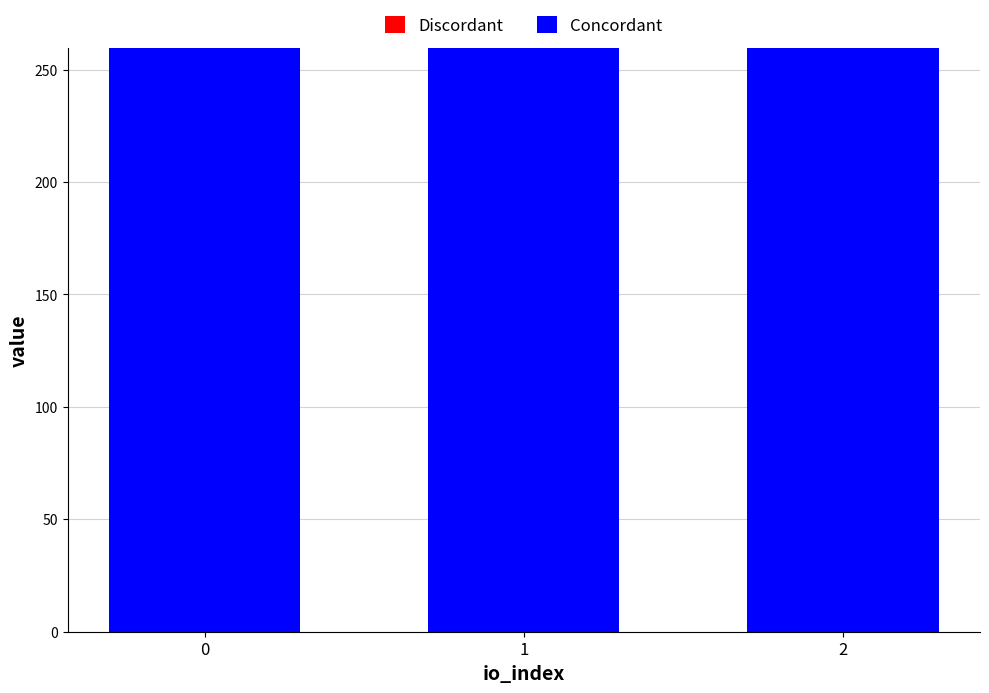

Rank the series at 1 from highest to lowest value.

Concordant, Discordant